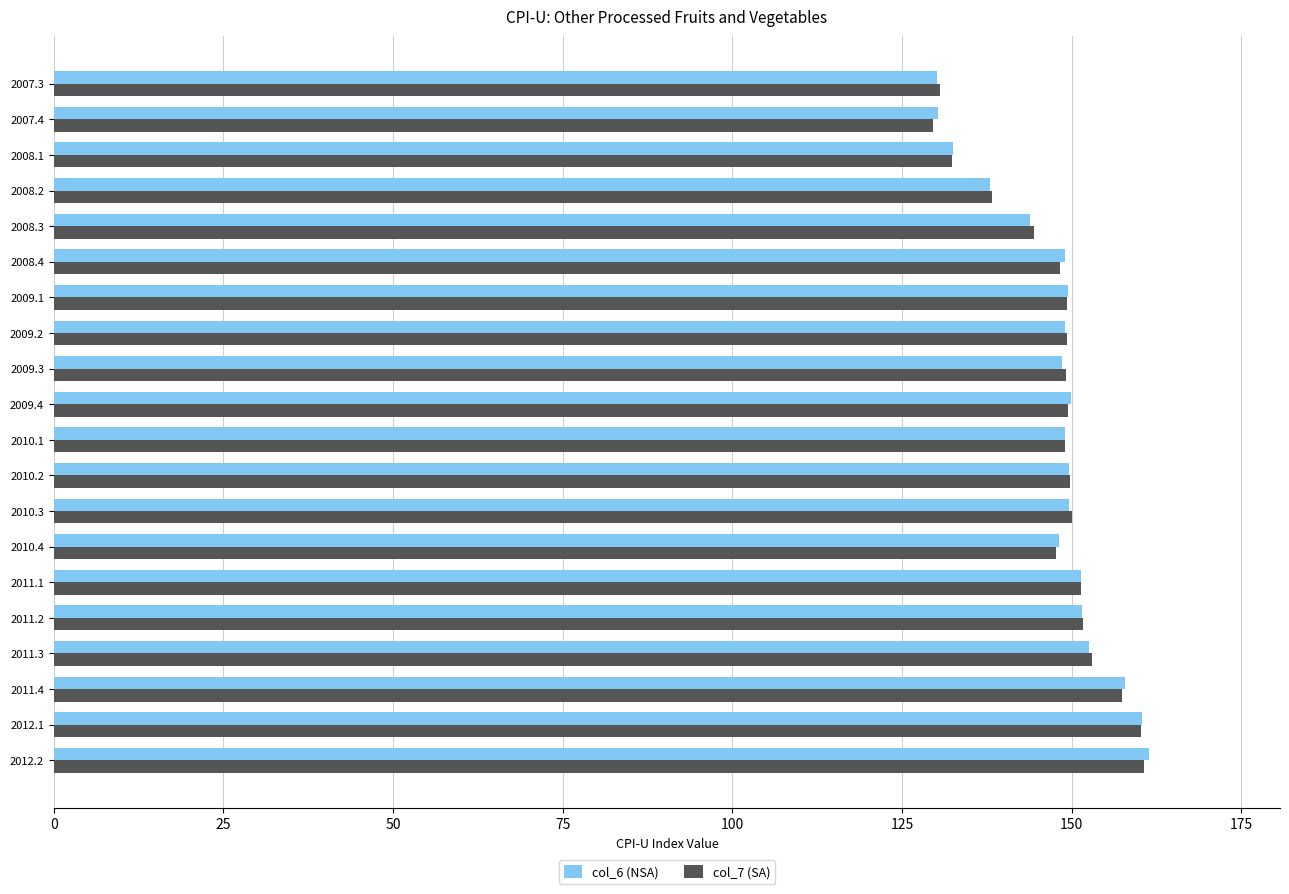

What is the difference between the maximum and minimum values in the col_6 (NSA) series?

31.2